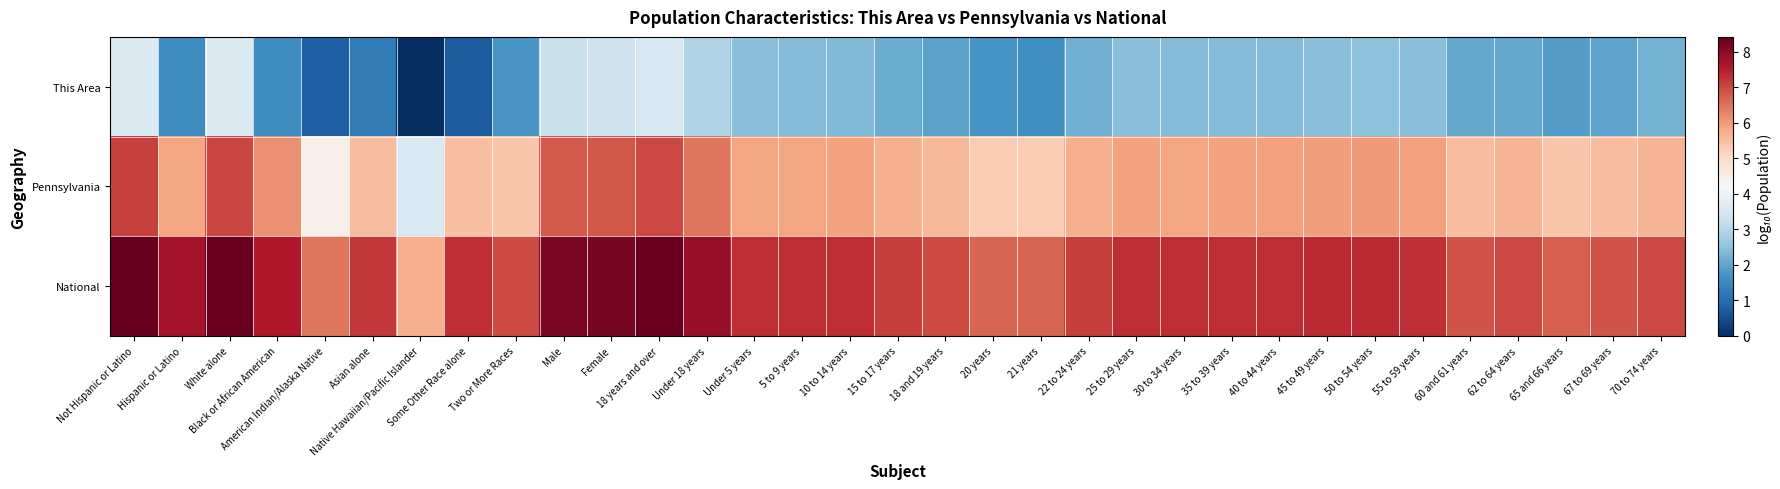

Reading left to right, extract all data points from this chart.

This Area: Not Hispanic or Latino=3.6	Hispanic or Latino=1.6	White alone=3.6	Black or African American=1.6	American Indian/Alaska Native=0.8	Asian alone=1.3	Native Hawaiian/Pacific Islander=0.0	Some Other Race alone=0.7	Two or More Races=1.8	Male=3.3	Female=3.3	18 years and over=3.5	Under 18 years=2.9	Under 5 years=2.5	5 to 9 years=2.4	10 to 14 years=2.3	15 to 17 years=2.1	18 and 19 years=2.0	20 years=1.7	21 years=1.6	22 to 24 years=2.2	25 to 29 years=2.5	30 to 34 years=2.4	35 to 39 years=2.4	40 to 44 years=2.4	45 to 49 years=2.5	50 to 54 years=2.5	55 to 59 years=2.4	60 and 61 years=2.0	62 to 64 years=2.0	65 and 66 years=1.9	67 to 69 years=2.0	70 to 74 years=2.2
Pennsylvania: Not Hispanic or Latino=7.1	Hispanic or Latino=5.9	White alone=7.0	Black or African American=6.1	American Indian/Alaska Native=4.4	Asian alone=5.5	Native Hawaiian/Pacific Islander=3.6	Some Other Race alone=5.5	Two or More Races=5.4	Male=6.8	Female=6.8	18 years and over=7.0	Under 18 years=6.4	Under 5 years=5.9	5 to 9 years=5.9	10 to 14 years=5.9	15 to 17 years=5.7	18 and 19 years=5.6	20 years=5.3	21 years=5.3	22 to 24 years=5.7	25 to 29 years=5.9	30 to 34 years=5.9	35 to 39 years=5.9	40 to 44 years=5.9	45 to 49 years=6.0	50 to 54 years=6.0	55 to 59 years=5.9	60 and 61 years=5.5	62 to 64 years=5.6	65 and 66 years=5.4	67 to 69 years=5.5	70 to 74 years=5.6
National: Not Hispanic or Latino=8.4	Hispanic or Latino=7.7	White alone=8.3	Black or African American=7.6	American Indian/Alaska Native=6.5	Asian alone=7.2	Native Hawaiian/Pacific Islander=5.7	Some Other Race alone=7.3	Two or More Races=7.0	Male=8.2	Female=8.2	18 years and over=8.4	Under 18 years=7.9	Under 5 years=7.3	5 to 9 years=7.3	10 to 14 years=7.3	15 to 17 years=7.1	18 and 19 years=7.0	20 years=6.7	21 years=6.6	22 to 24 years=7.1	25 to 29 years=7.3	30 to 34 years=7.3	35 to 39 years=7.3	40 to 44 years=7.3	45 to 49 years=7.4	50 to 54 years=7.3	55 to 59 years=7.3	60 and 61 years=6.9	62 to 64 years=7.0	65 and 66 years=6.7	67 to 69 years=6.9	70 to 74 years=7.0